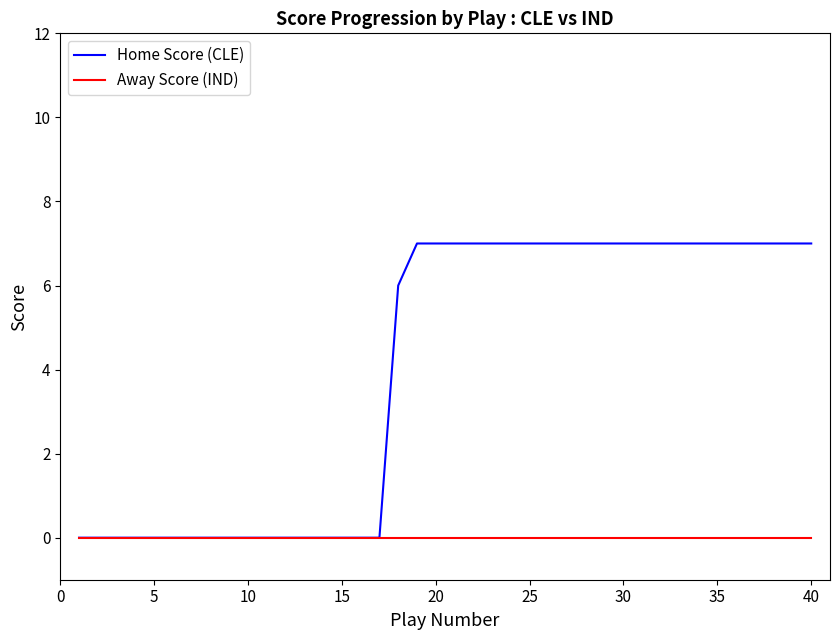

What is the difference between the maximum and second lowest values in the Home Score (CLE) series?

7